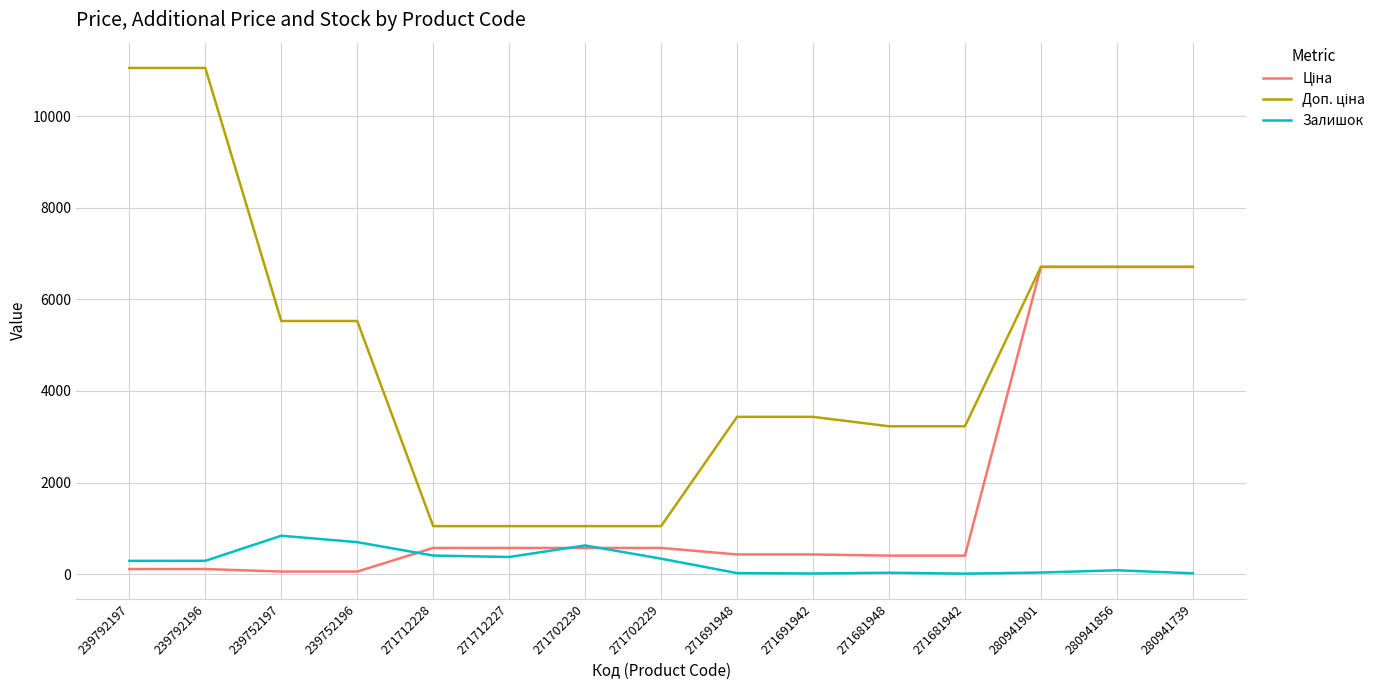

What is the difference between the highest and lowest values at 271712227?

674.0